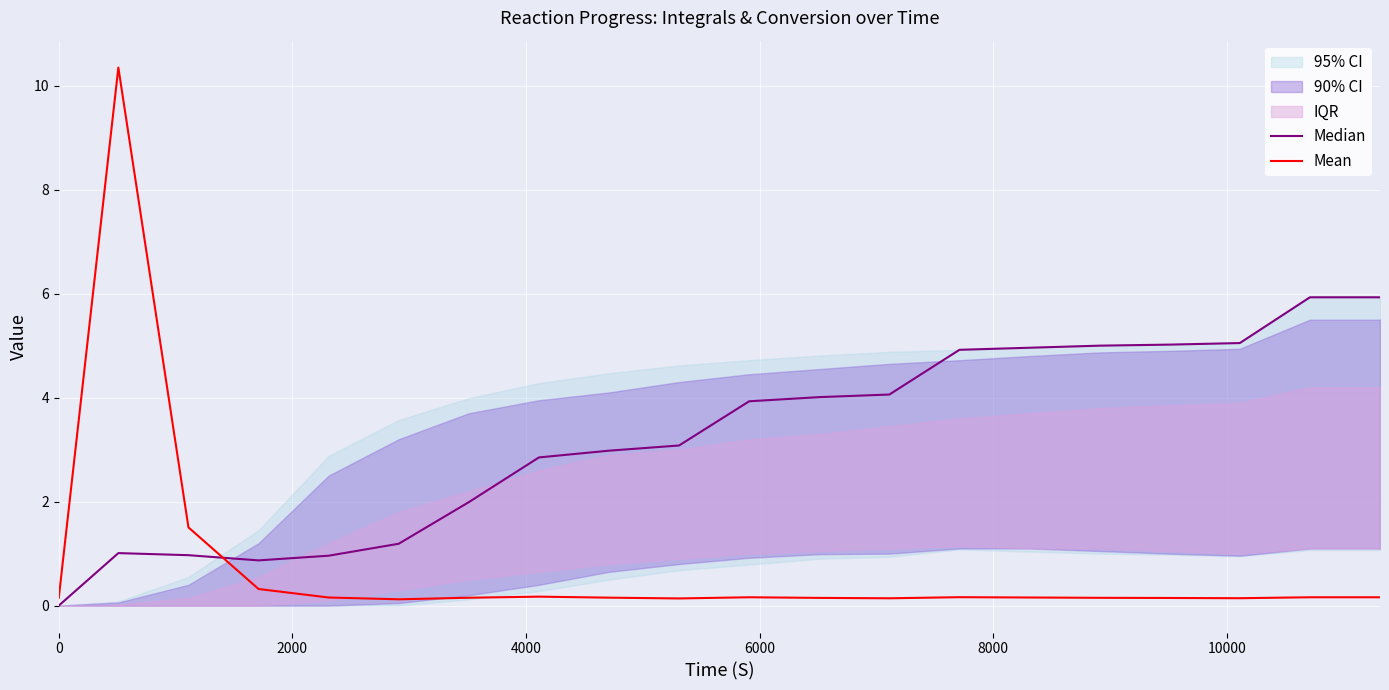

How many interior local valleys does the Median series have?

1